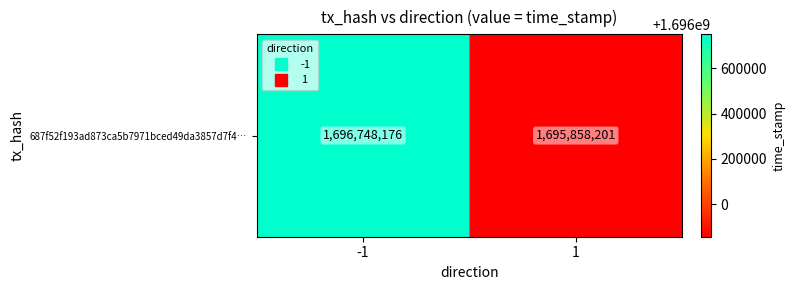

List the labels in order of value, smallest first.

1, -1